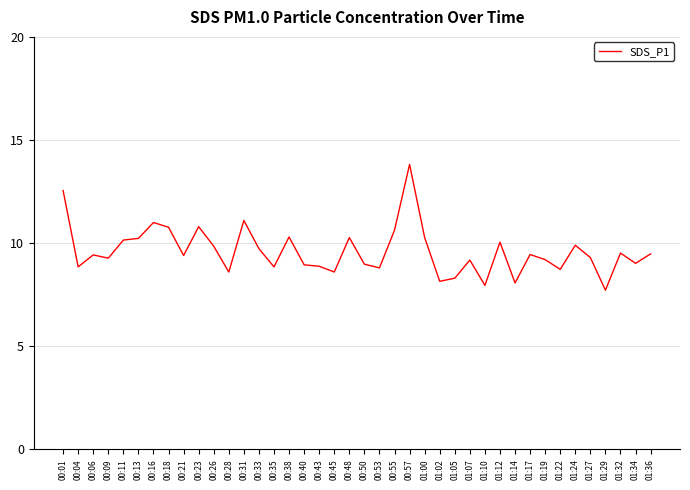

Between 00:13 and 00:57, which is larger?

00:57